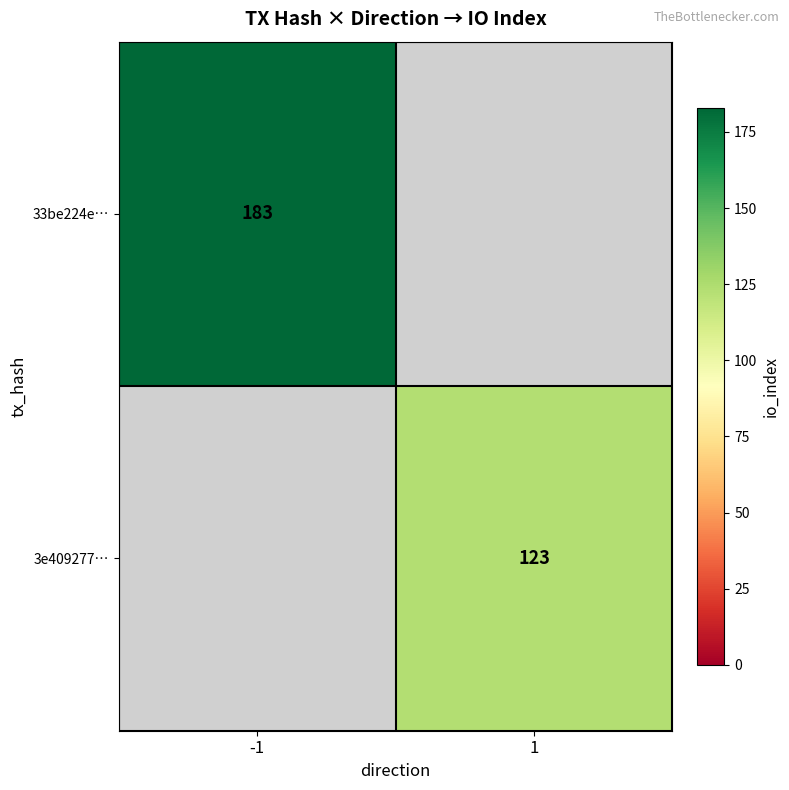

Is the value of 3e409277… at 1 greater than the value of 33be224e… at -1?

No